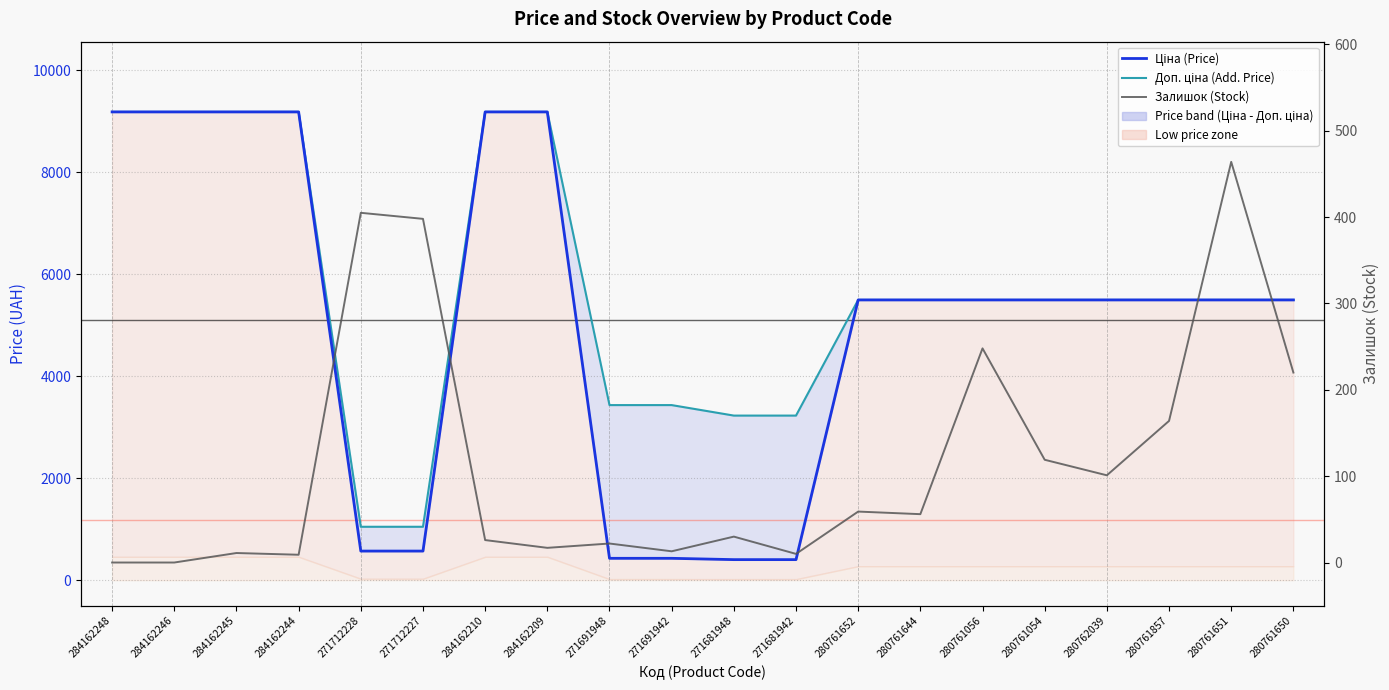

Is it true that Залишок (Stock) equals 11.0 at 284162245?

True